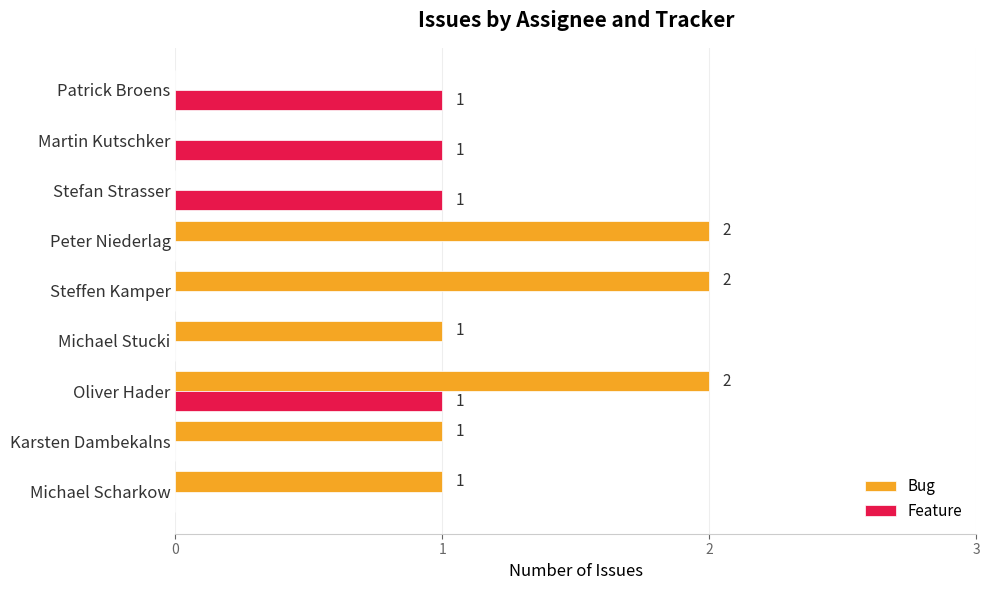

Count the Feature values in the range 0 to 1.

9